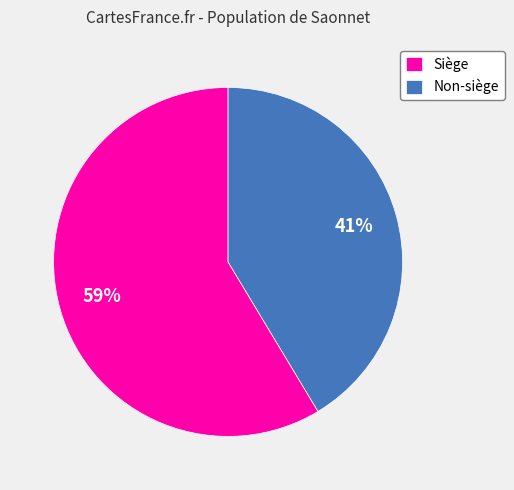

Is there any slice that represents more than half of the pie?

Yes